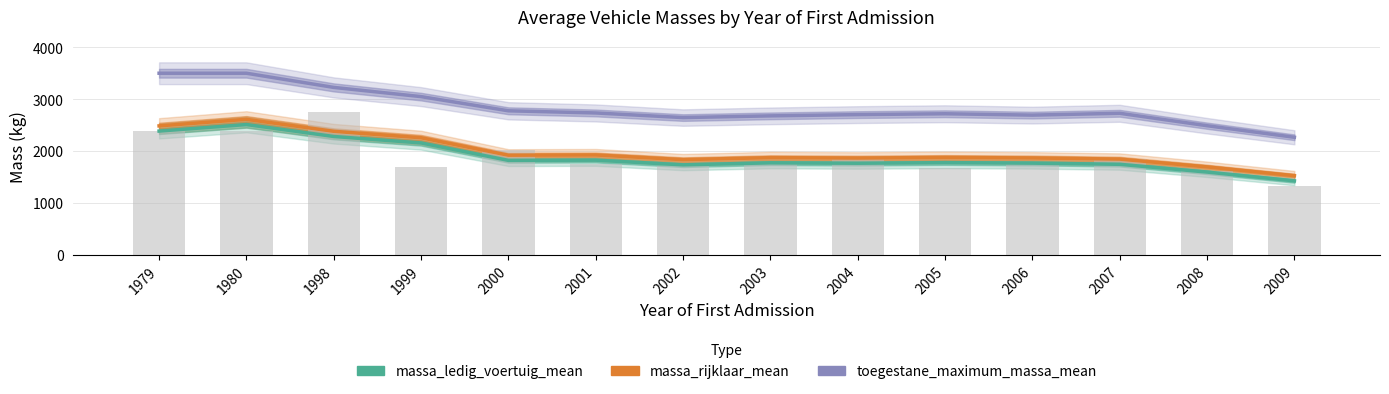

What are all the series names shown in the legend?

massa_ledig_voertuig_mean, massa_rijklaar_mean, toegestane_maximum_massa_mean